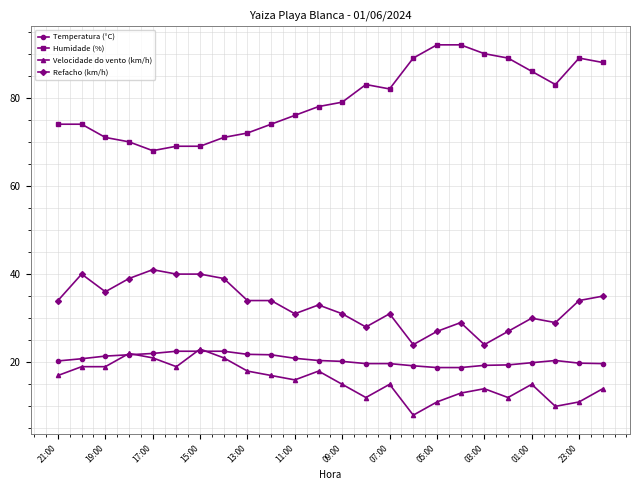

True or false: Humidade (%) has more than 0 points higher than both neighbors.

True